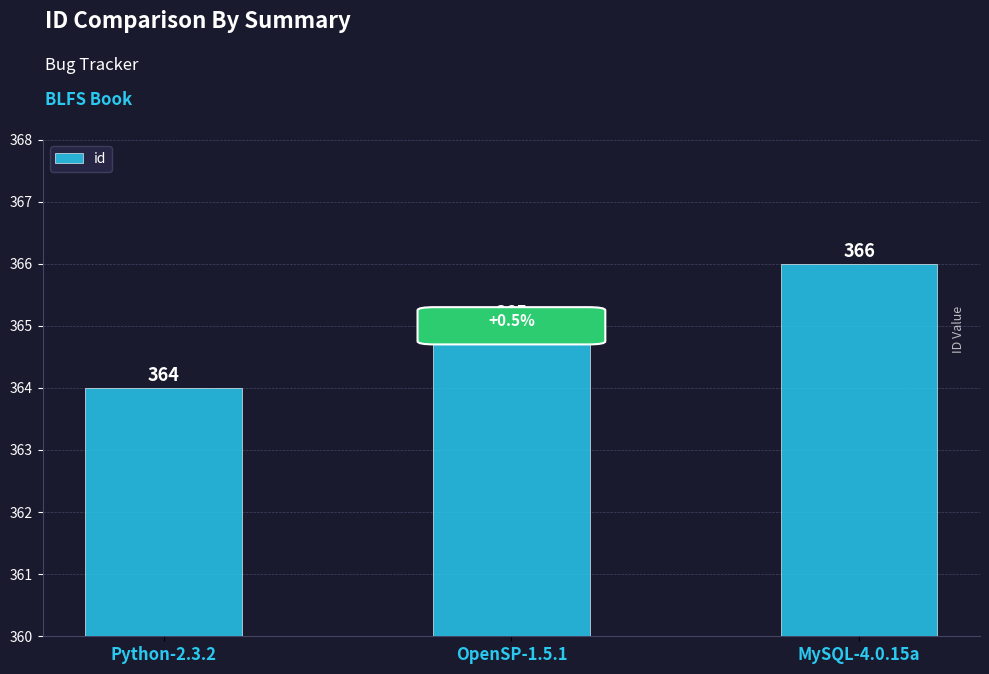

At which category does the chart reach its minimum across all series?

Python-2.3.2